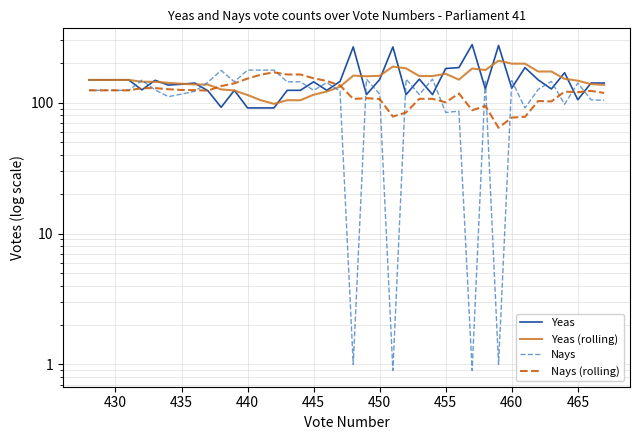

How many times do Yeas and Nays (rolling) cross each other?

6